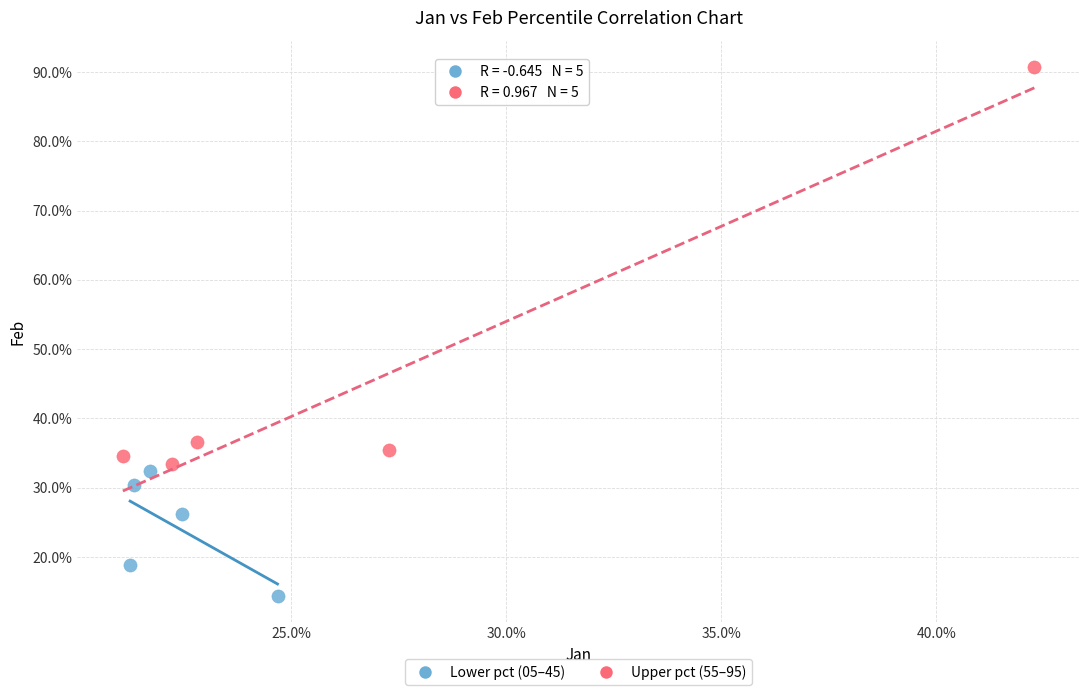

Which series reaches the minimum Y coordinate?

Lower pct (05–45)